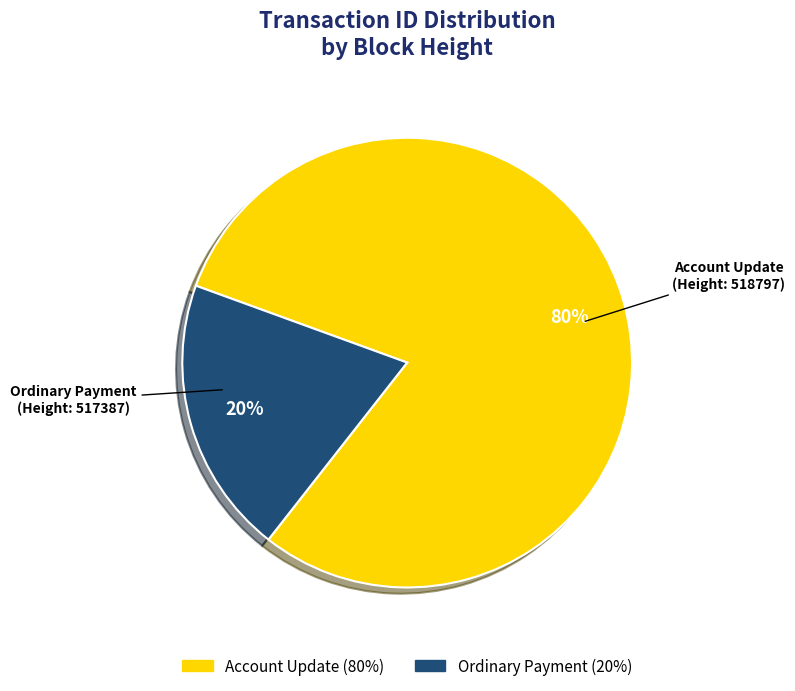

What is the majority slice?

Account Update